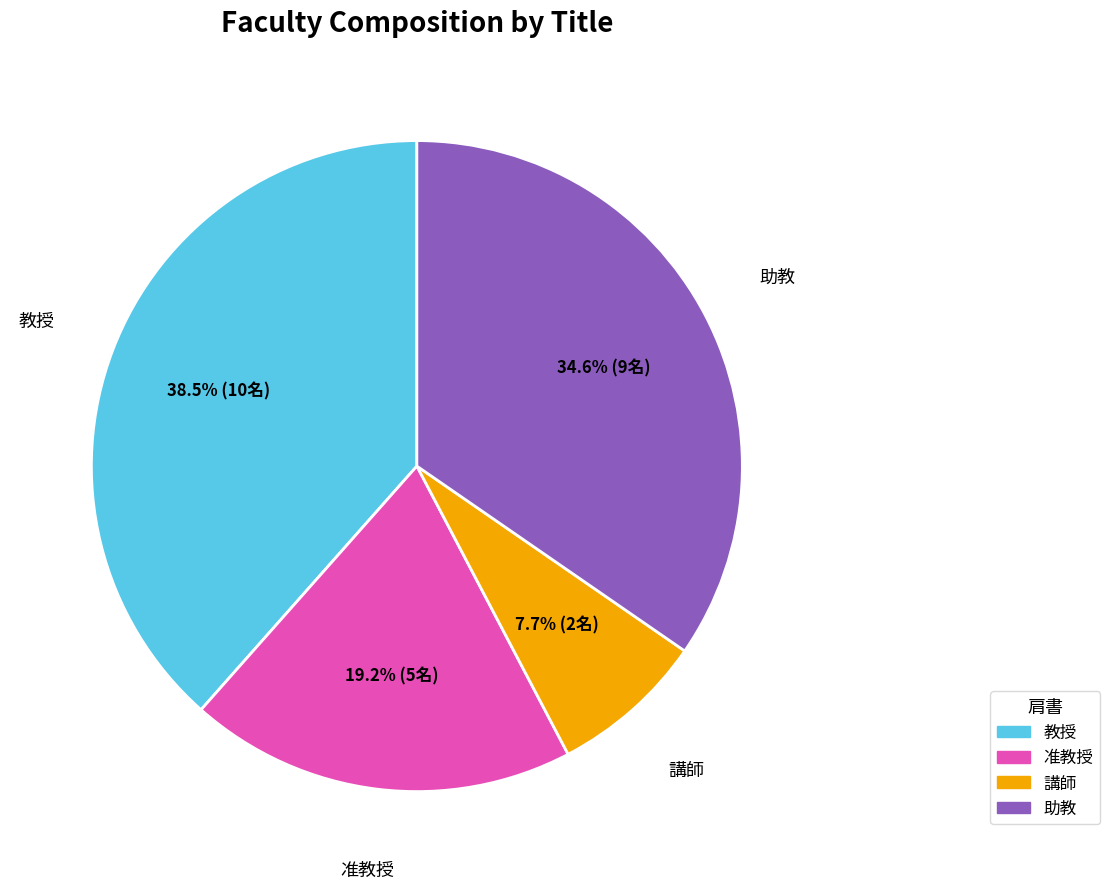

How many slices are in this pie chart?

4